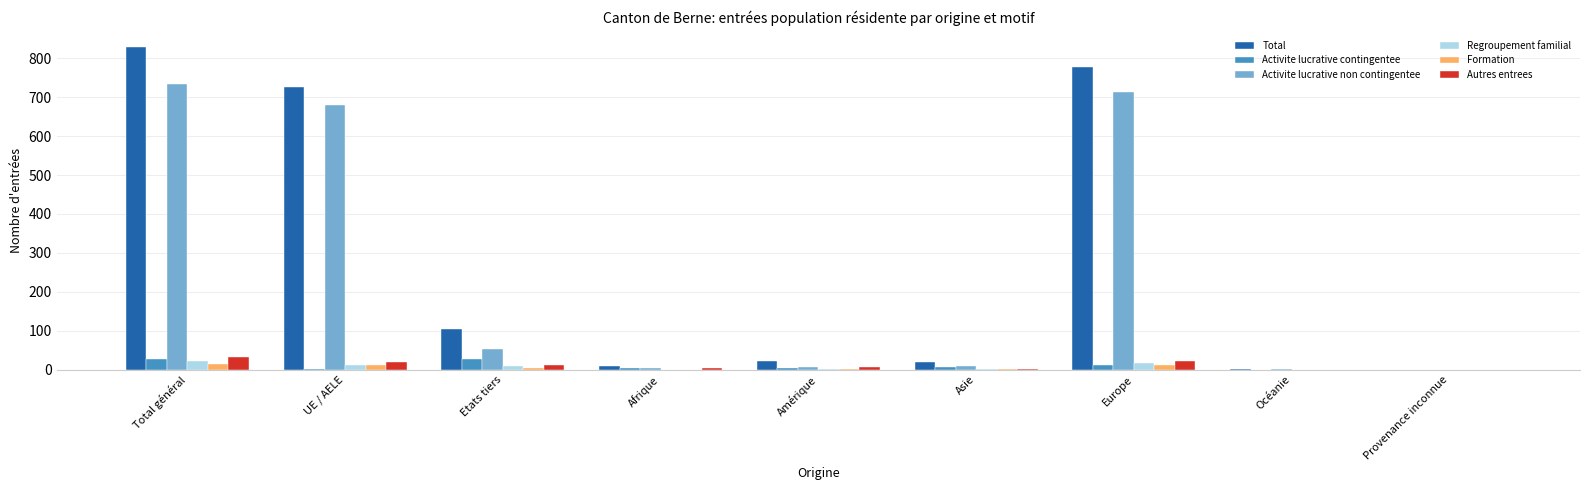

What are all the series names shown in the legend?

Total, Activite lucrative contingentee, Activite lucrative non contingentee, Regroupement familial, Formation, Autres entrees